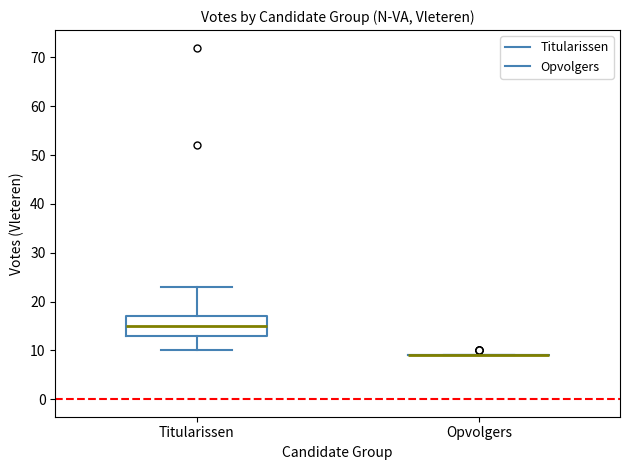

Where does the lower whisker of the box for Titularissen end on the y-axis? The values are not printed on the chart, so give them approximately, as read against the axis.

10